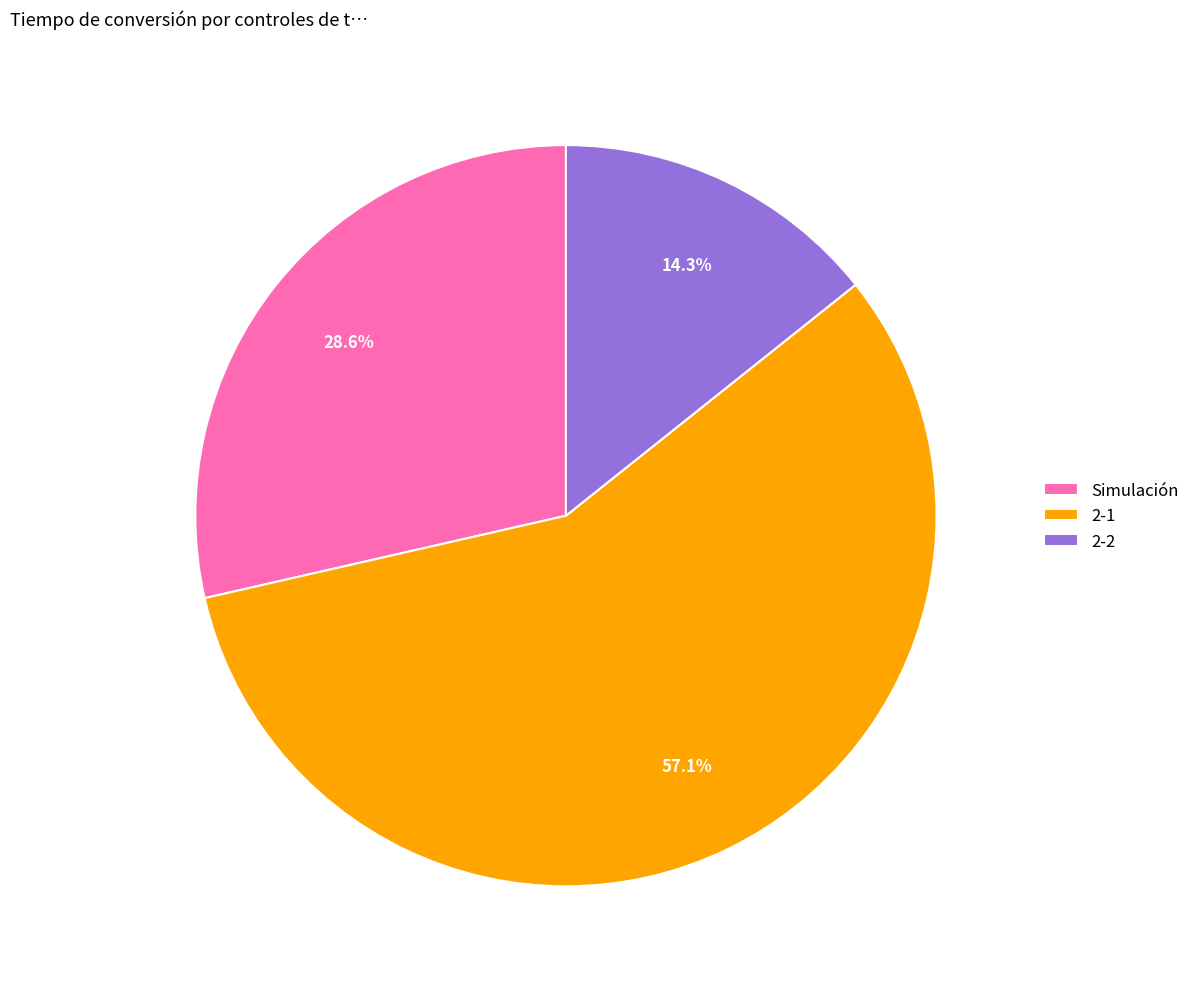

What percentage is the 2-1 slice, to the nearest percent?

57%